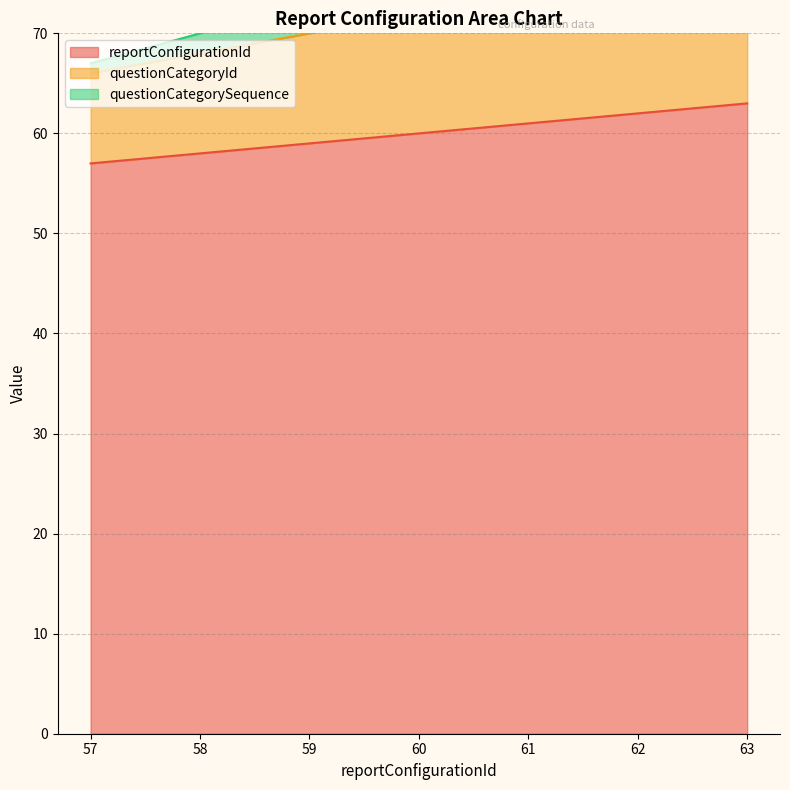

What is the difference between the highest and lowest values at 63?

22